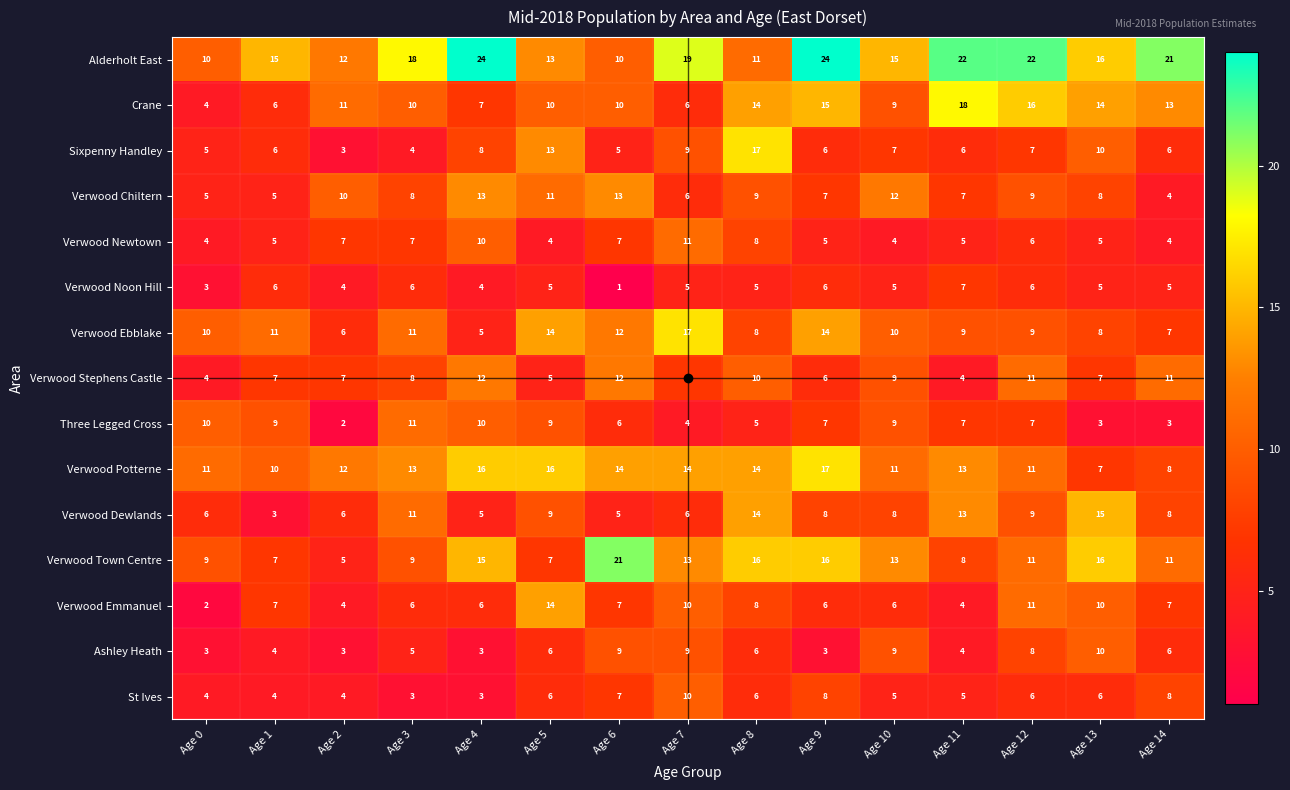

Which category has the lowest value in the Verwood Ebblake series?

Age 4